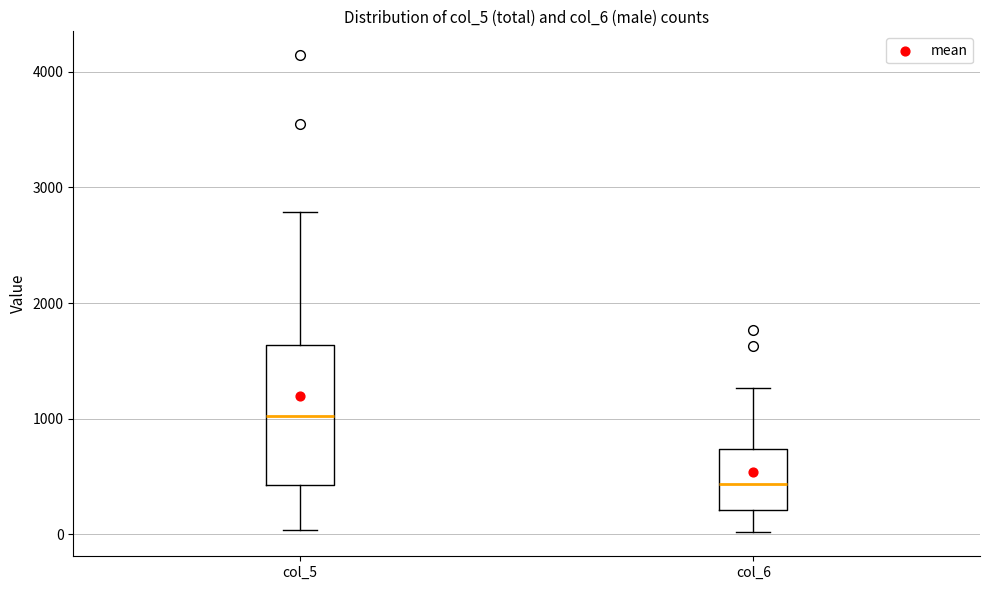

Which box is the tallest, from its lower edge to its upper edge?

col_5